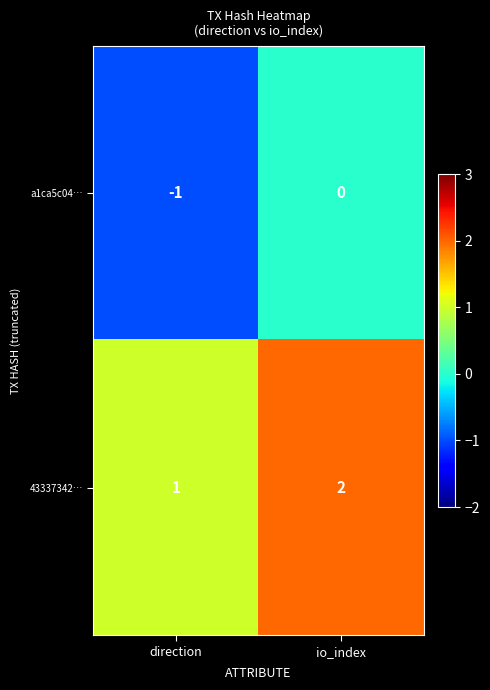

What is the sum of the 43337342… values at io_index and direction?

3